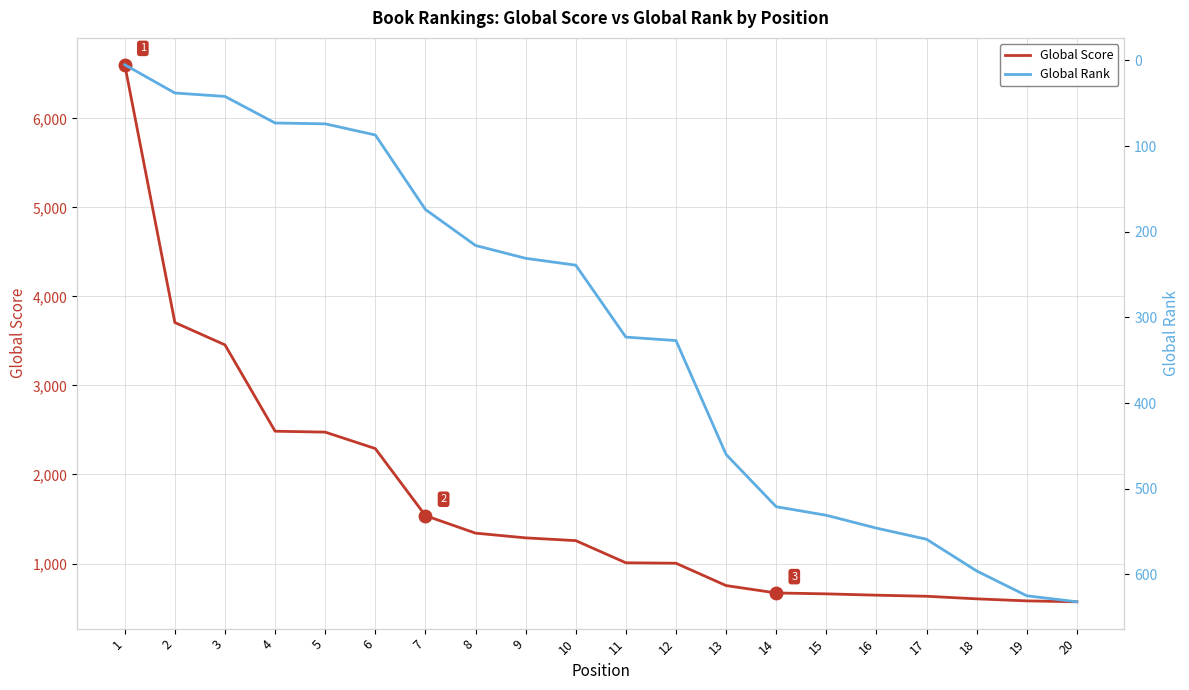

True or false: Global Score and Global Rank intersect in this chart.

True